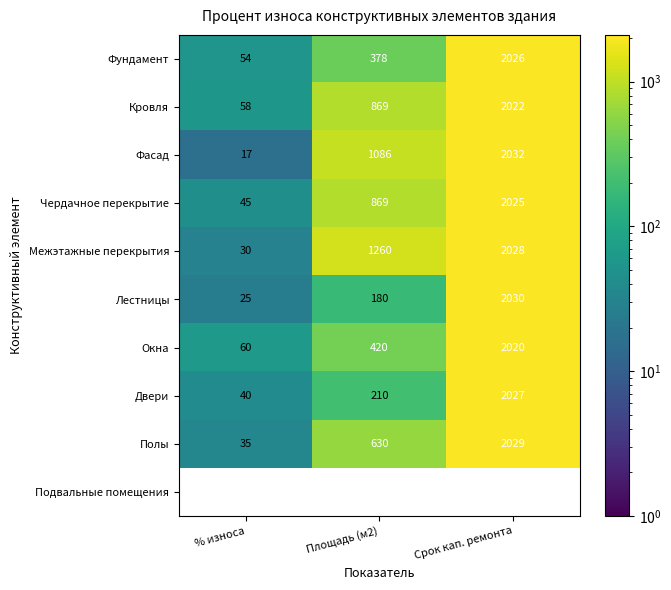

What is the sum of all Кровля values?

2949